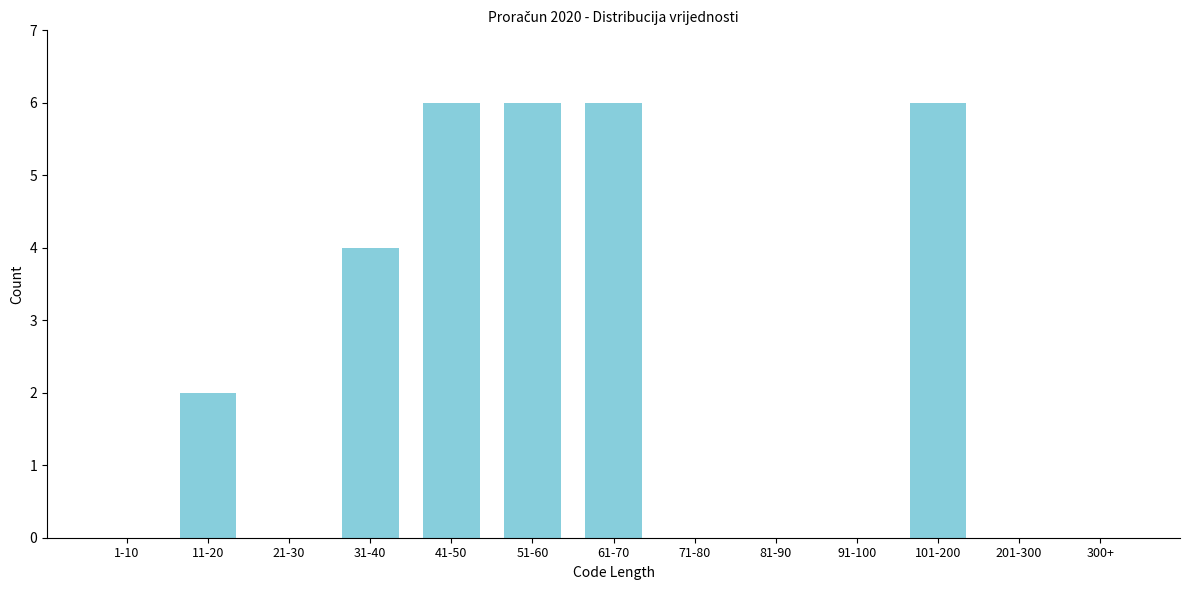

Reading left to right, transcribe all the data shown in this chart.

1-10=0	11-20=2	21-30=0	31-40=4	41-50=6	51-60=6	61-70=6	71-80=0	81-90=0	91-100=0	101-200=6	201-300=0	300+=0